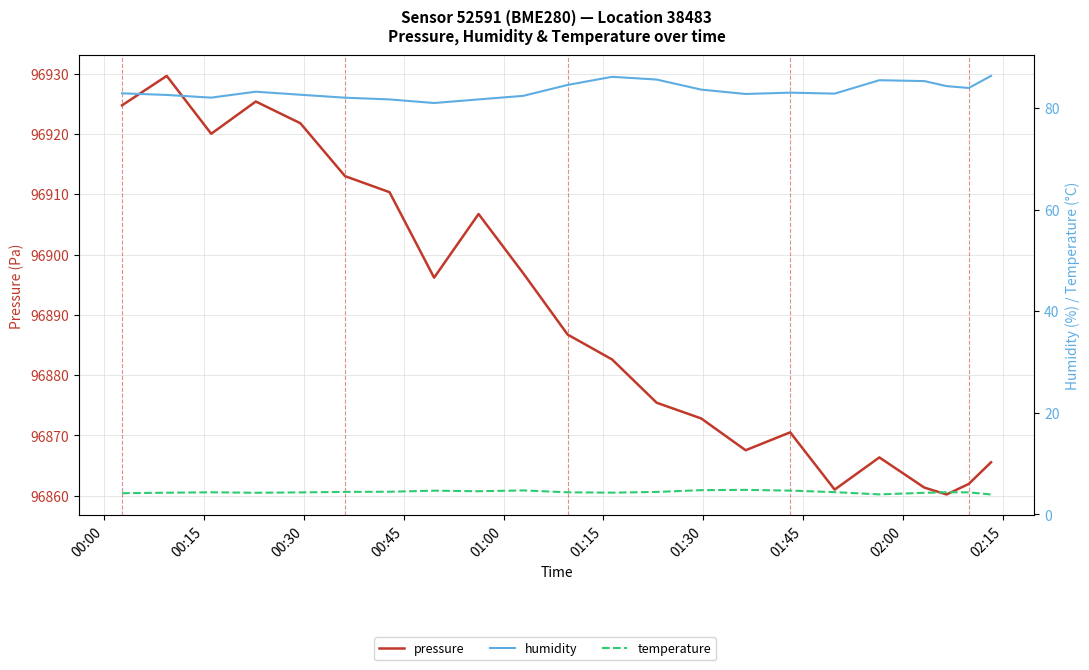

What is the difference between the maximum and minimum values in the humidity series?

5.3